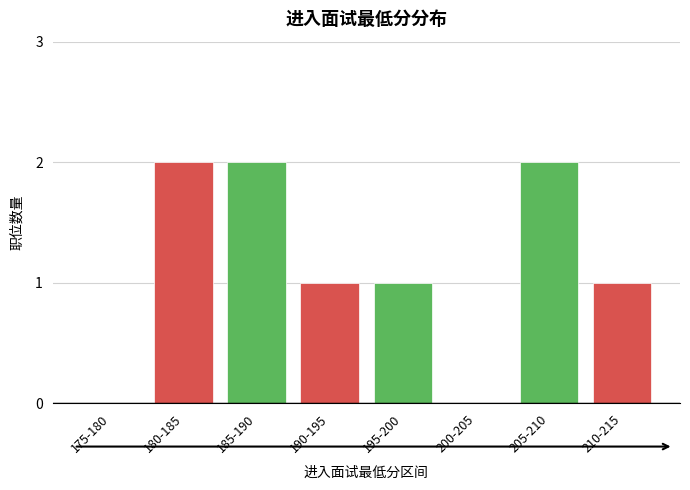

Reading left to right, extract all data points from this chart.

175-180=0	180-185=2	185-190=2	190-195=1	195-200=1	200-205=0	205-210=2	210-215=1